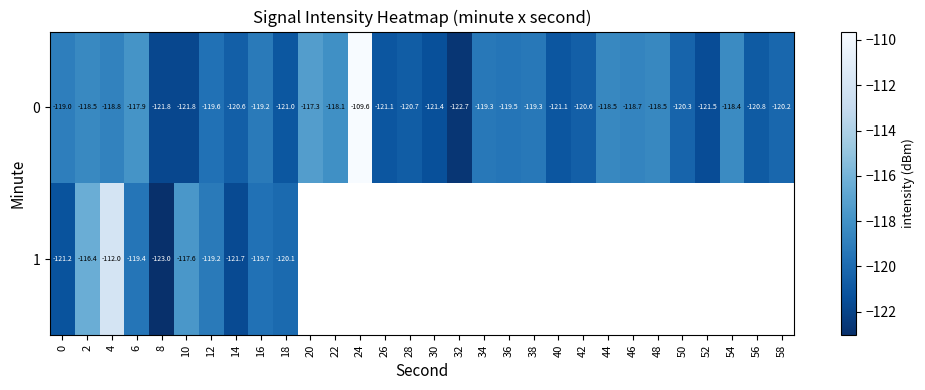

True or false: 0 has a value of -185.8 at 44.

False